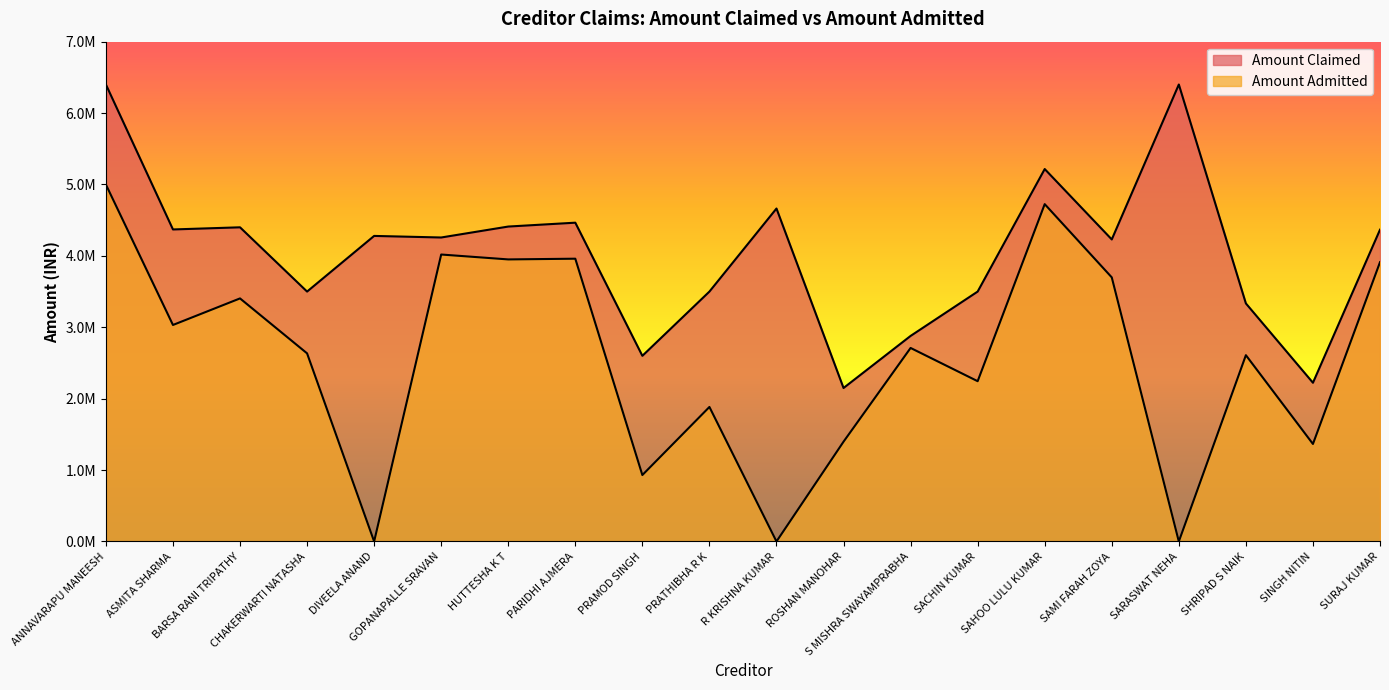

What is the average value of the Amount Claimed series?

4057173